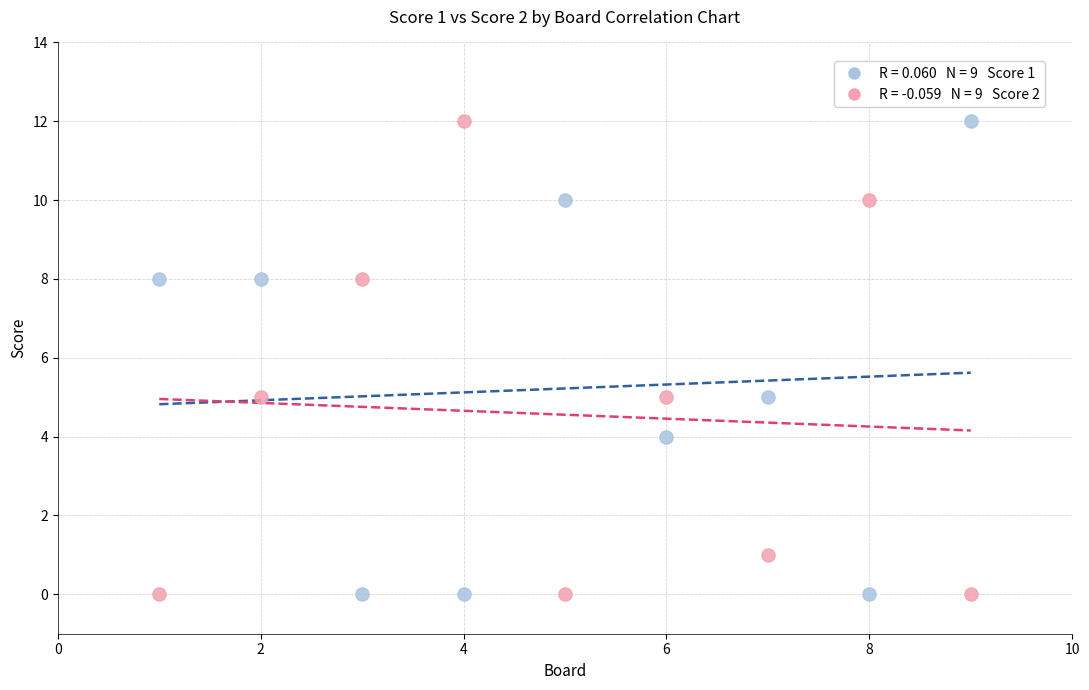

Across all data points, what is the range of Y values (max minus min)?

12